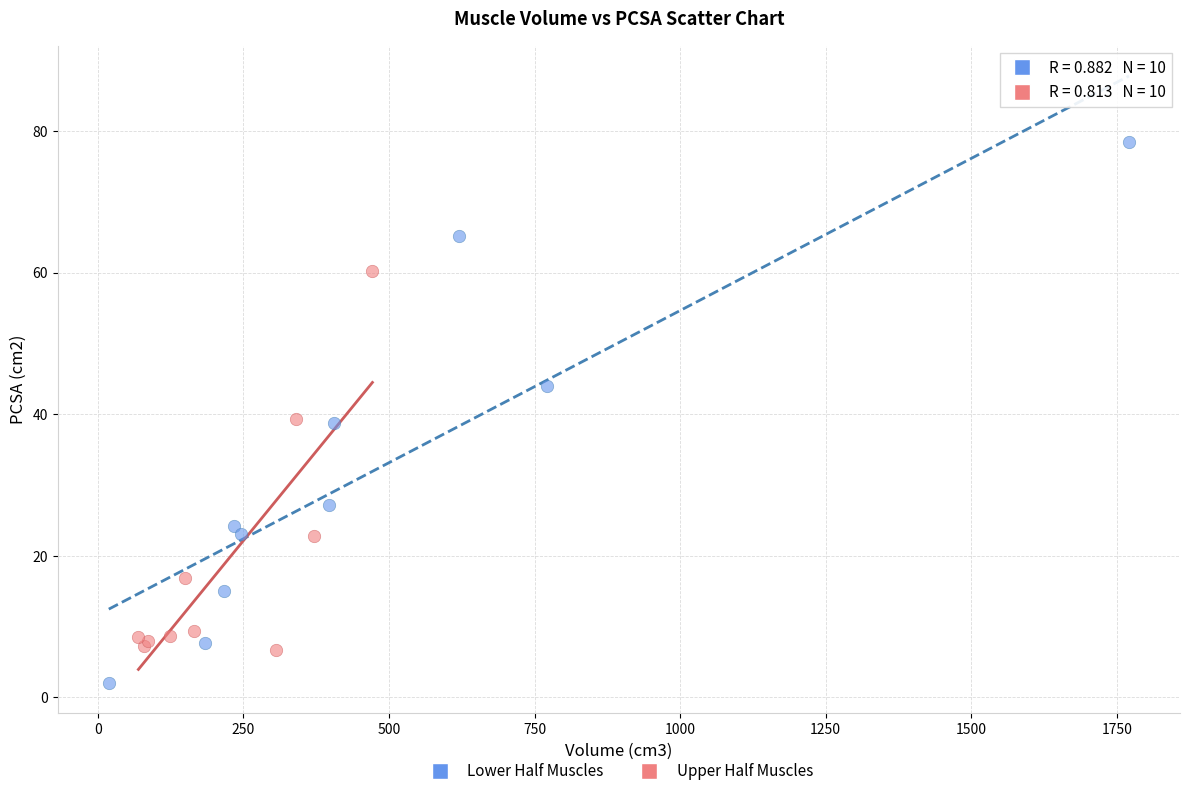

Which series contains the highest Y value?

Lower Half Muscles